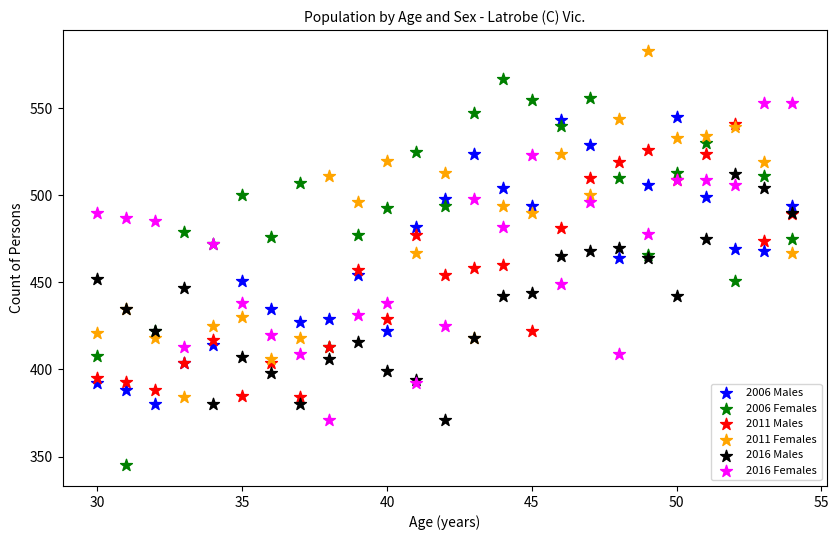

Which series reaches the maximum Y coordinate?

2011 Females